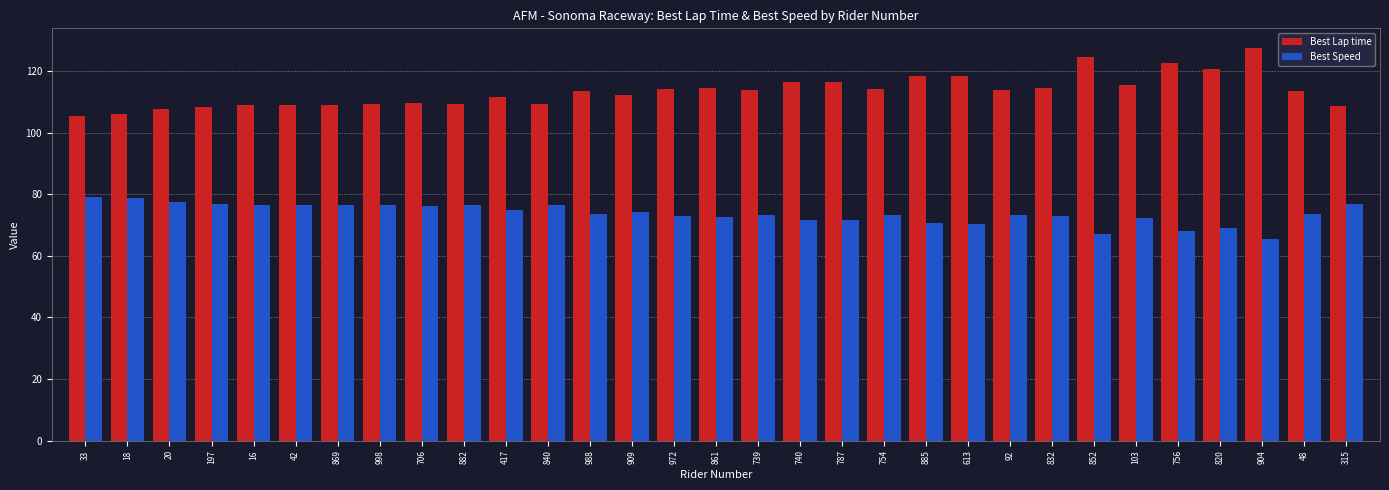

Rank the series by their maximum value, from highest to lowest.

Best Lap time, Best Speed